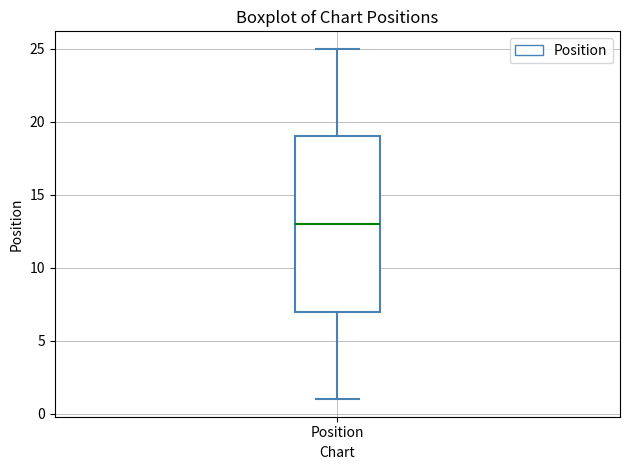

Read this box plot against the y-axis: the position of the median line, the range covered by the box, and the ends of both whiskers. The values are not printed on the chart, so give them approximately, as read against the axis.

median 13, box 7 to 19, whiskers 1 to 25